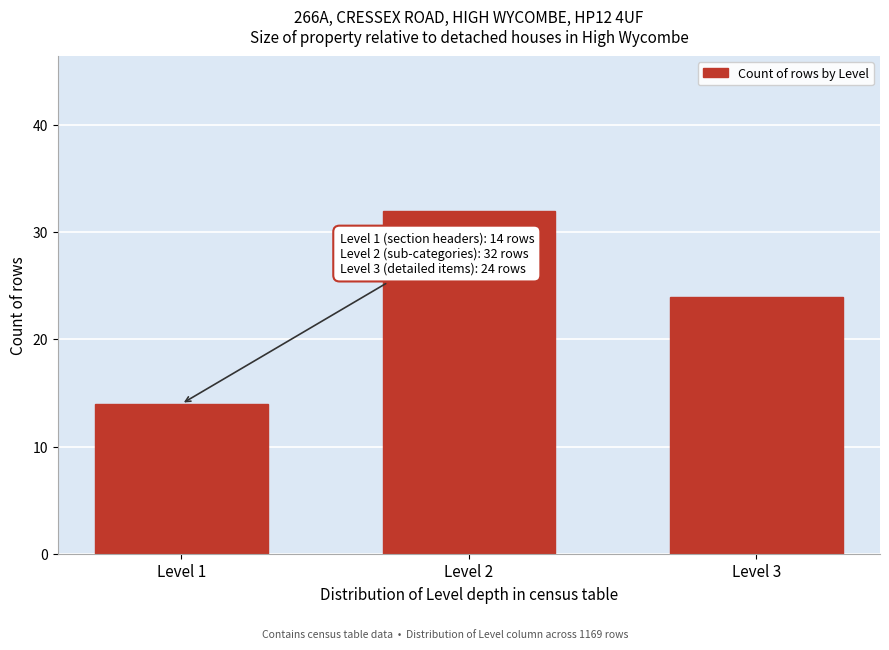

Reading left to right, what are all the values shown in this chart?

14	32	24